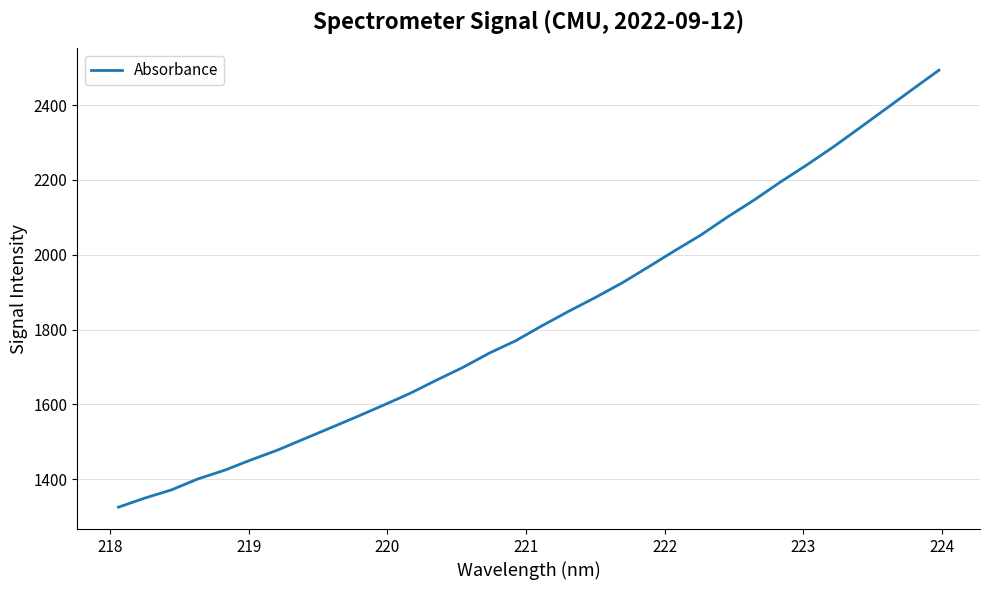

What is the greatest value displayed?

2493.2